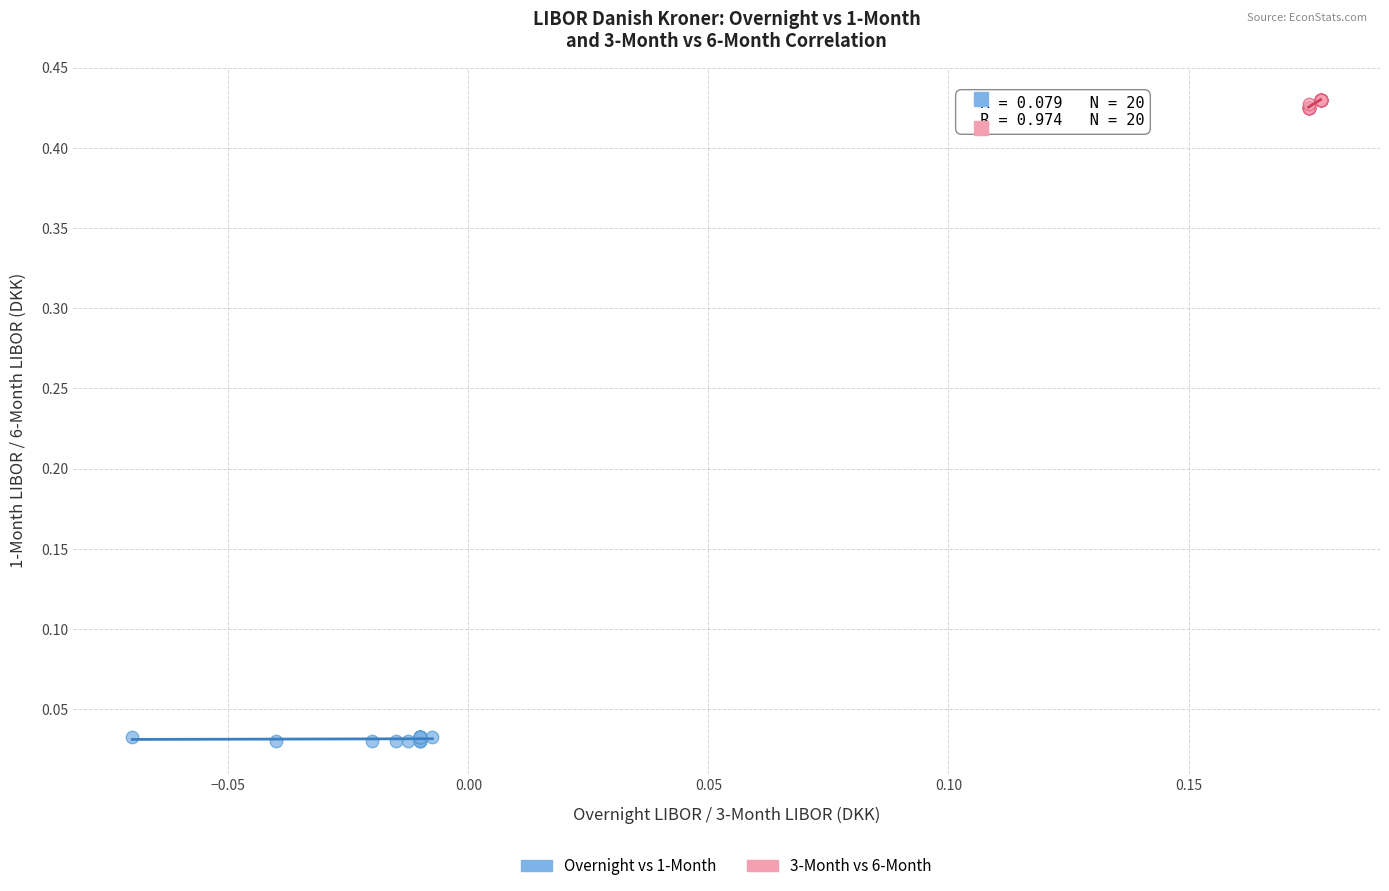

What are all the series names shown in the legend?

Overnight vs 1-Month, 3-Month vs 6-Month